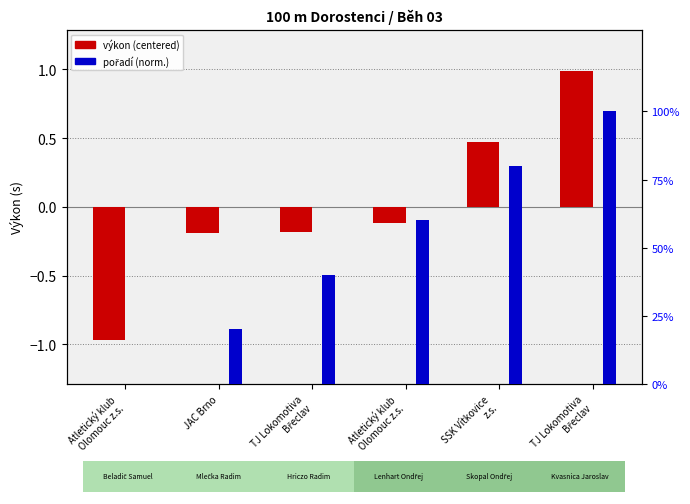

Rank the categories by pořadí (norm.) value from lowest to highest.

Atletický klub
Olomouc z.s., JAC Brno, TJ Lokomotiva
Břeclav, Atletický klub
Olomouc z.s., SSK Vítkovice
z.s., TJ Lokomotiva
Břeclav